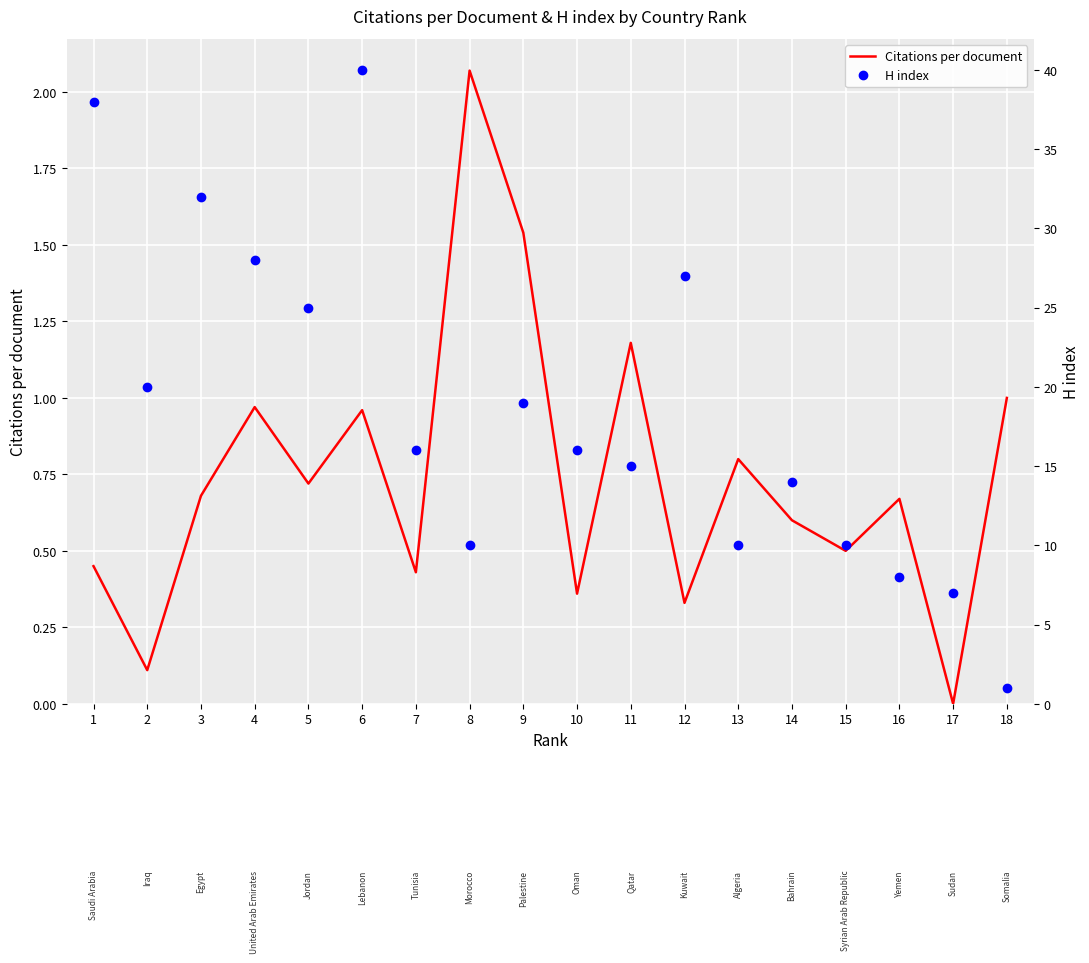

True or false: Citations per document and H index intersect in this chart.

False